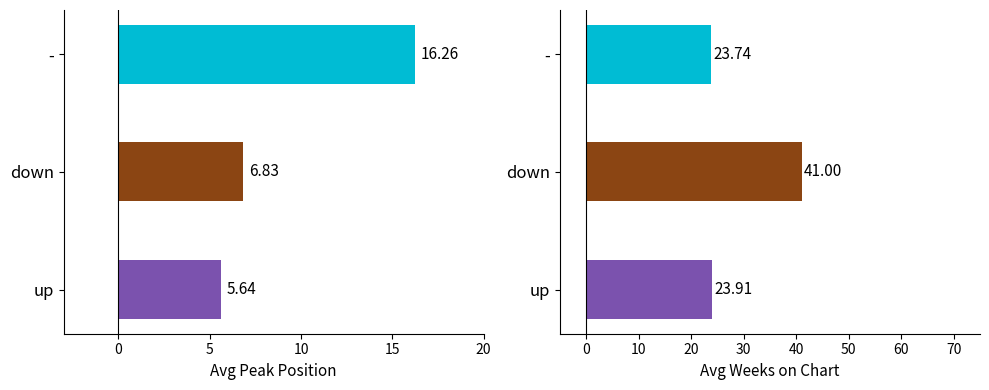

At how many categories does at least one series exceed 24?

1